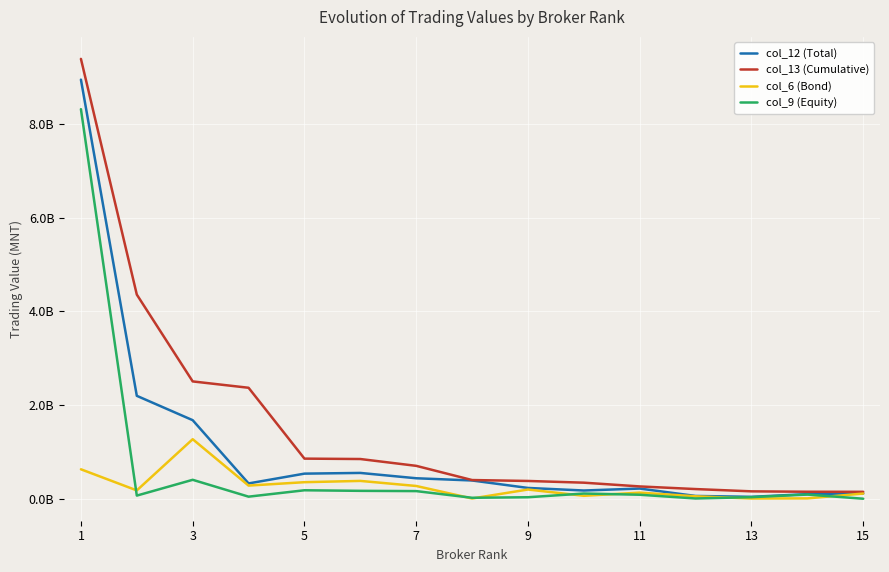

What is the smallest value displayed?

2000000.0